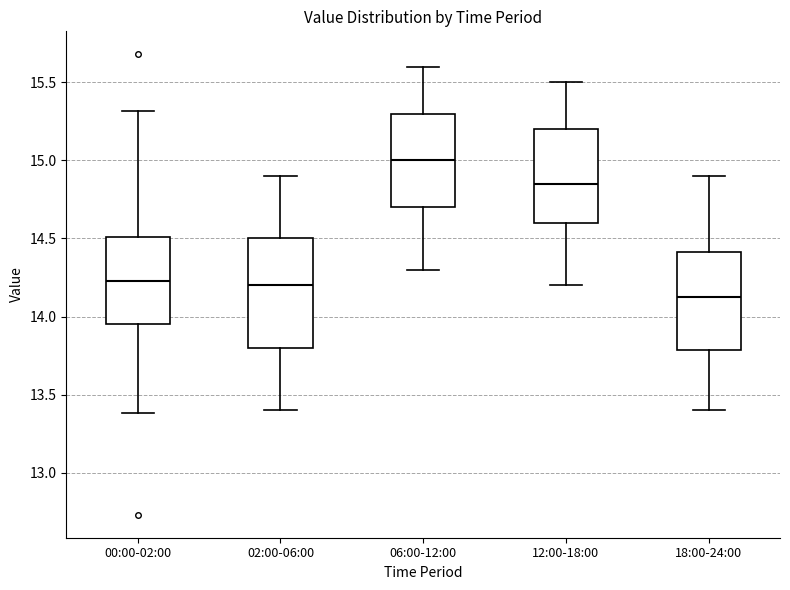

Where does the lower whisker of the box for 02:00-06:00 end on the y-axis? The values are not printed on the chart, so give them approximately, as read against the axis.

13.40